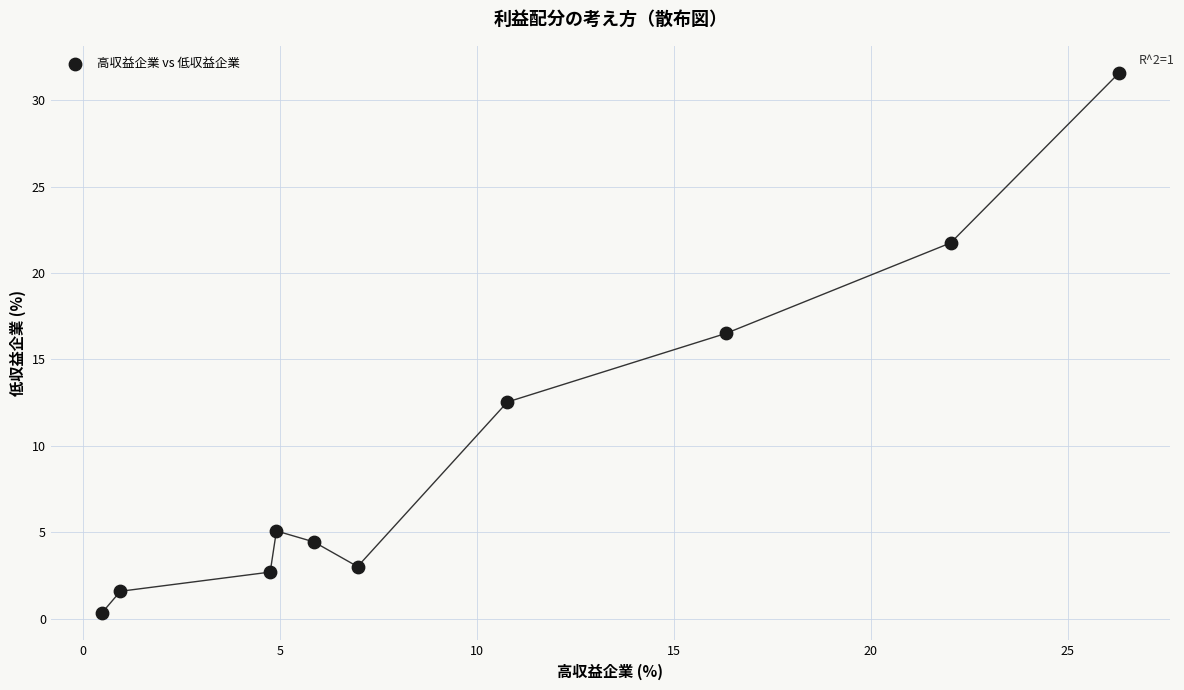

What is the range of X values (max minus min)?

25.8